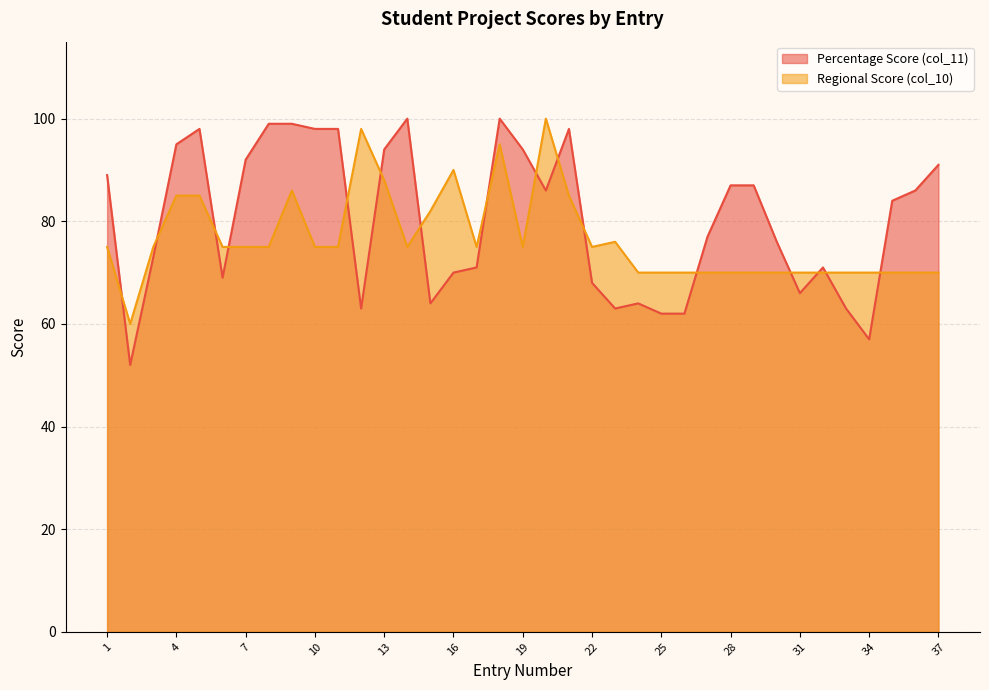

Which series ends up on top after the final intersection of Regional Score (col_10) and Percentage Score (col_11)?

Percentage Score (col_11)